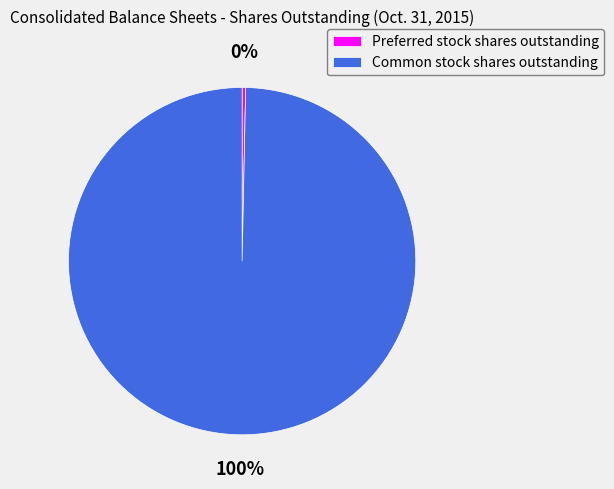

Between Common stock shares outstanding and Preferred stock shares outstanding, which is larger?

Common stock shares outstanding